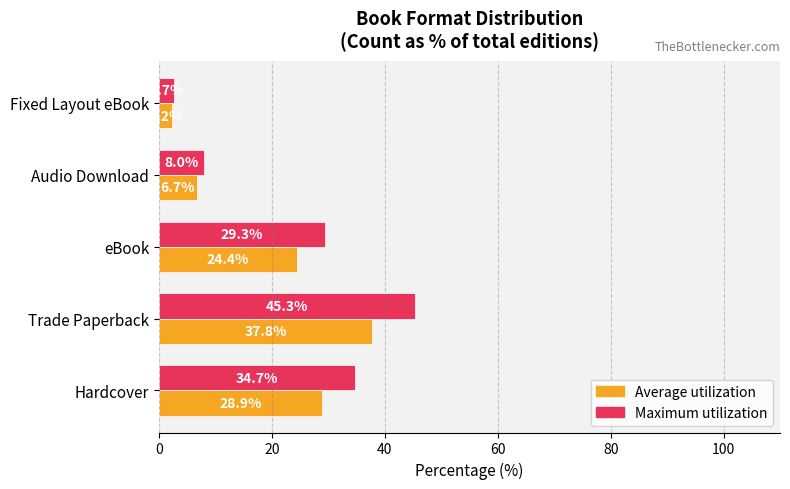

At which category is the sum across all series the highest?

Trade Paperback